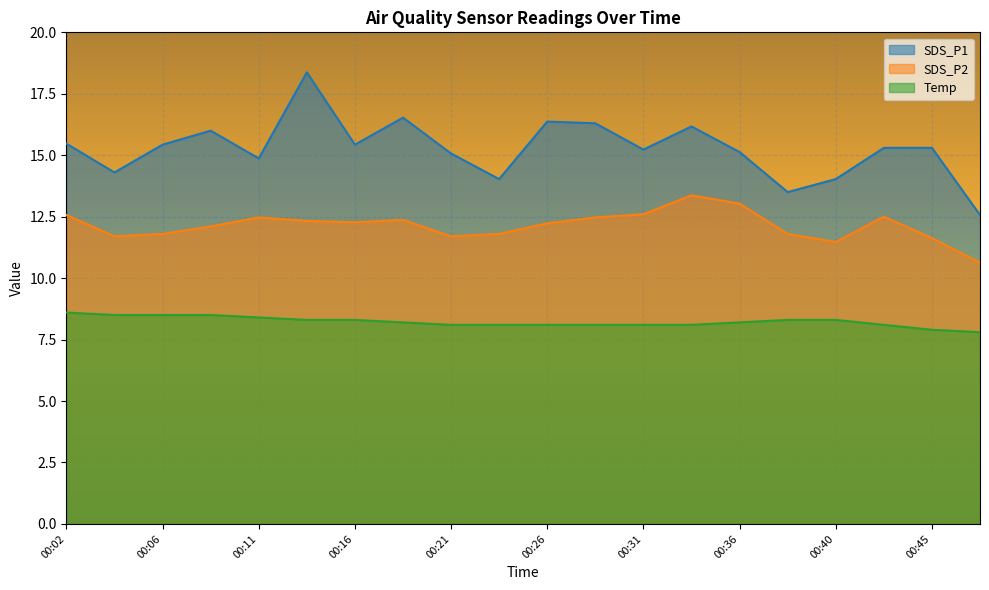

What is the value of the Temp point at the 7th from the left?

8.3